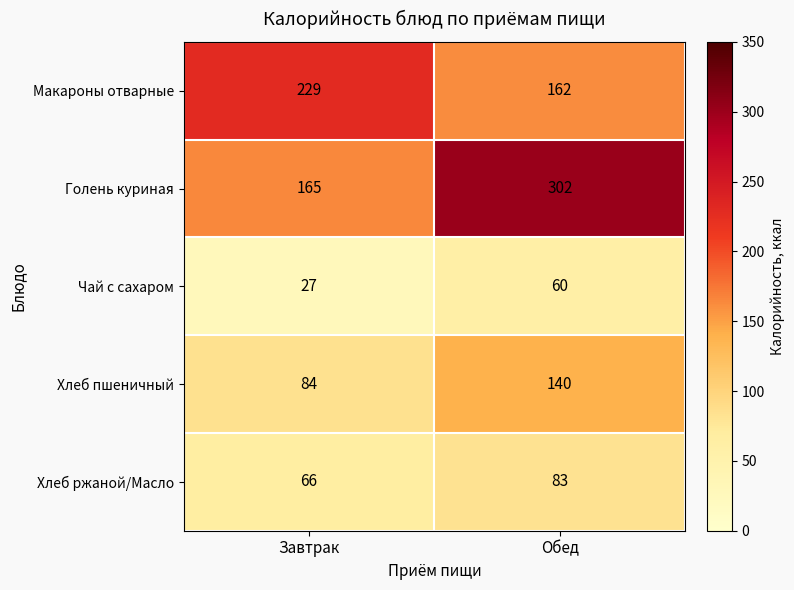

At how many categories does at least one series exceed 161?

2